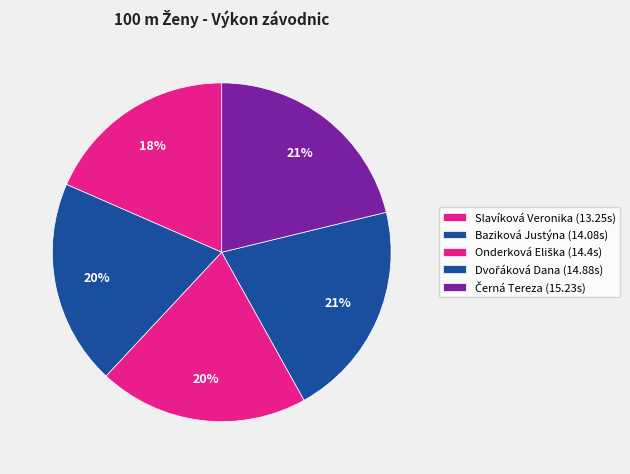

Rank the categories by value from highest to lowest.

Černá Tereza, Dvořáková Dana, Onderková Eliška, Baziková Justýna, Slavíková Veronika